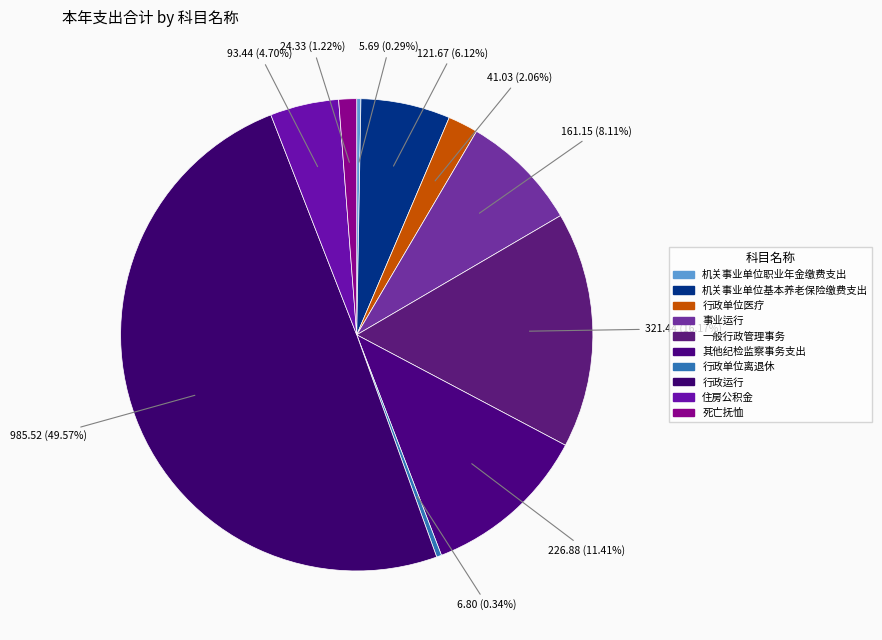

The 一般行政管理事务 slice represents 8% of the pie. True or false?

False